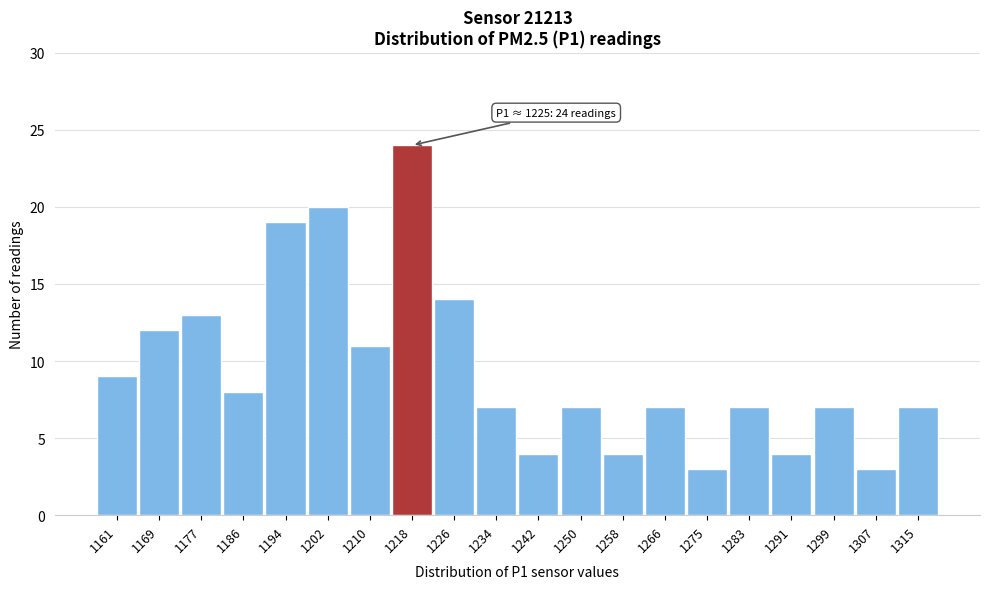

Reading left to right, what are all the values shown in this chart?

1161=9	1169=12	1177=13	1186=8	1194=19	1202=20	1210=11	1218=24	1226=14	1234=7	1242=4	1250=7	1258=4	1266=7	1275=3	1283=7	1291=4	1299=7	1307=3	1315=7